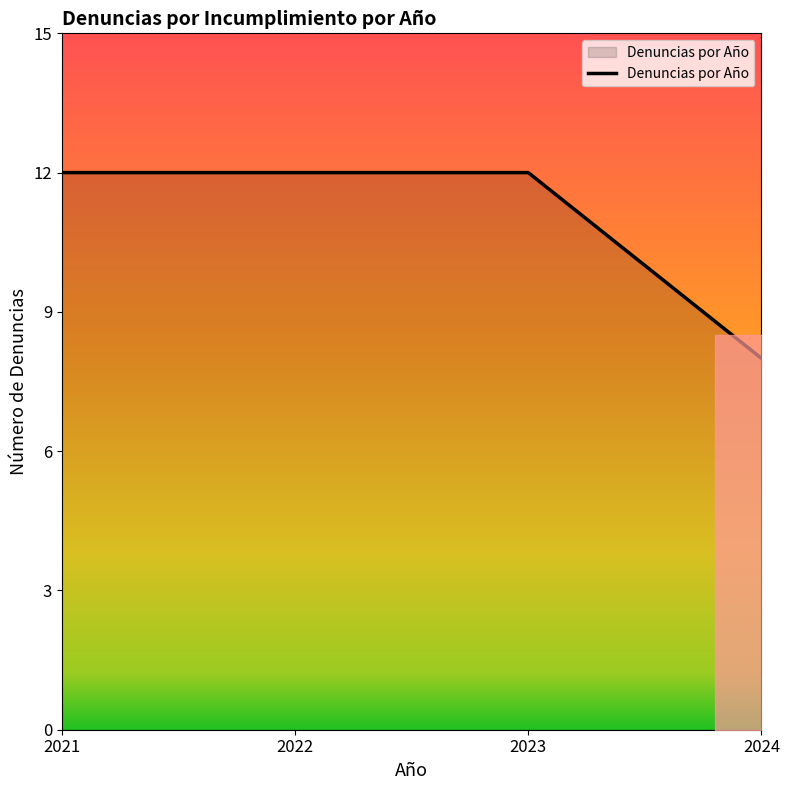

The value at 2021 is 17. True or false?

False